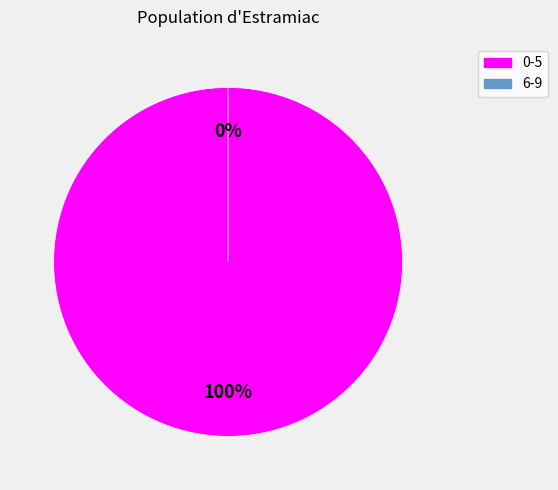

What is the largest slice in the pie chart?

0-5